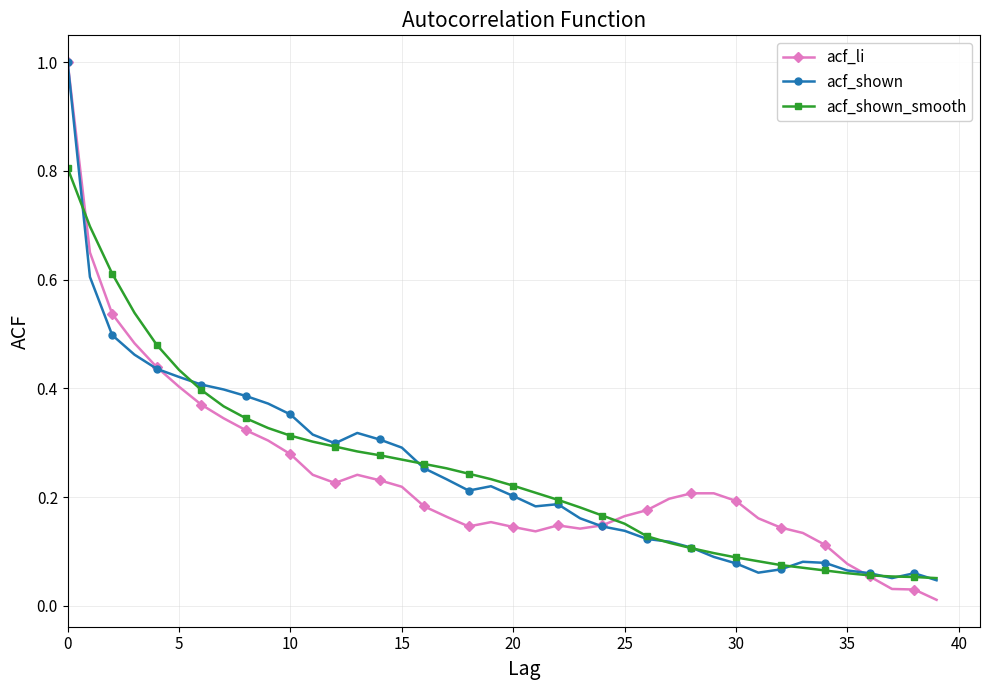

What is the greatest value displayed?

1.0